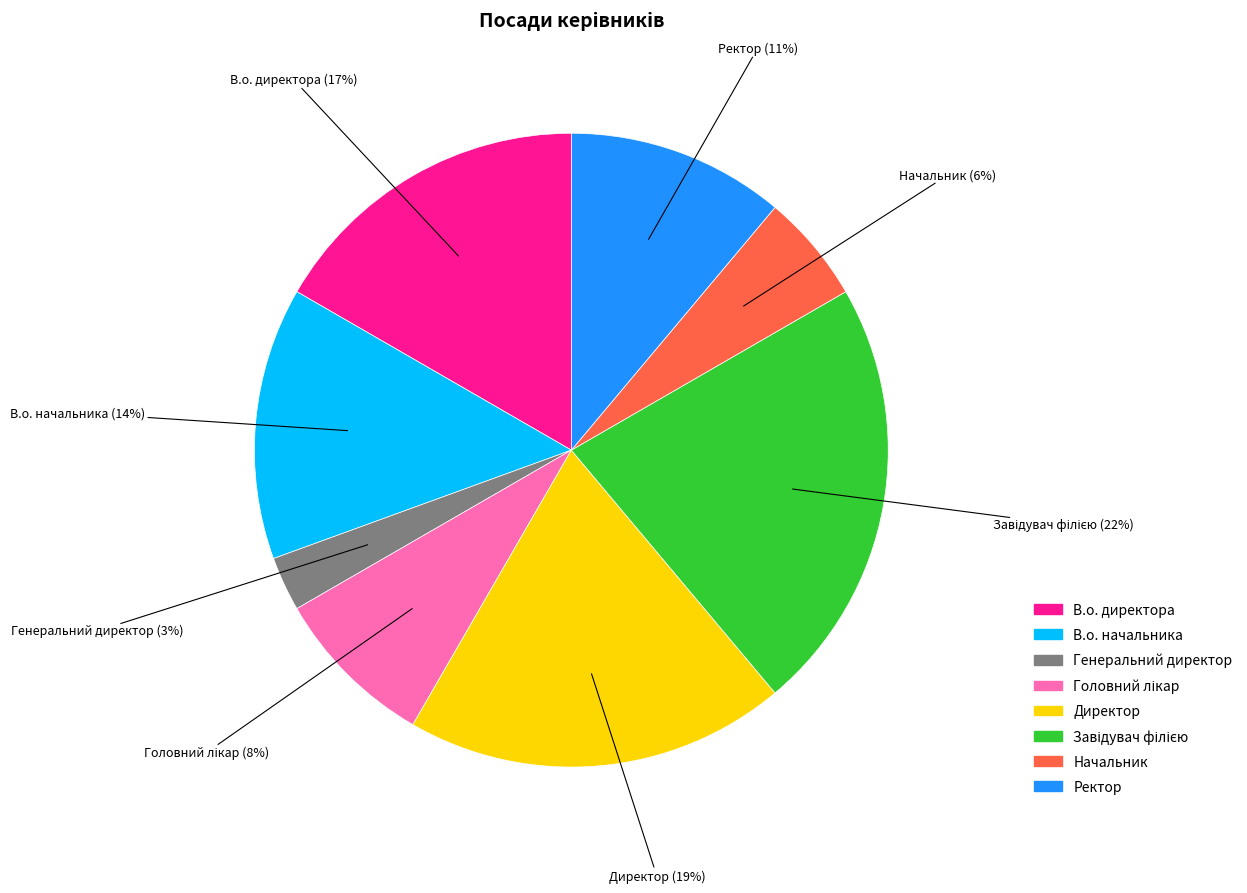

Which has a higher value, Начальник or Директор?

Директор